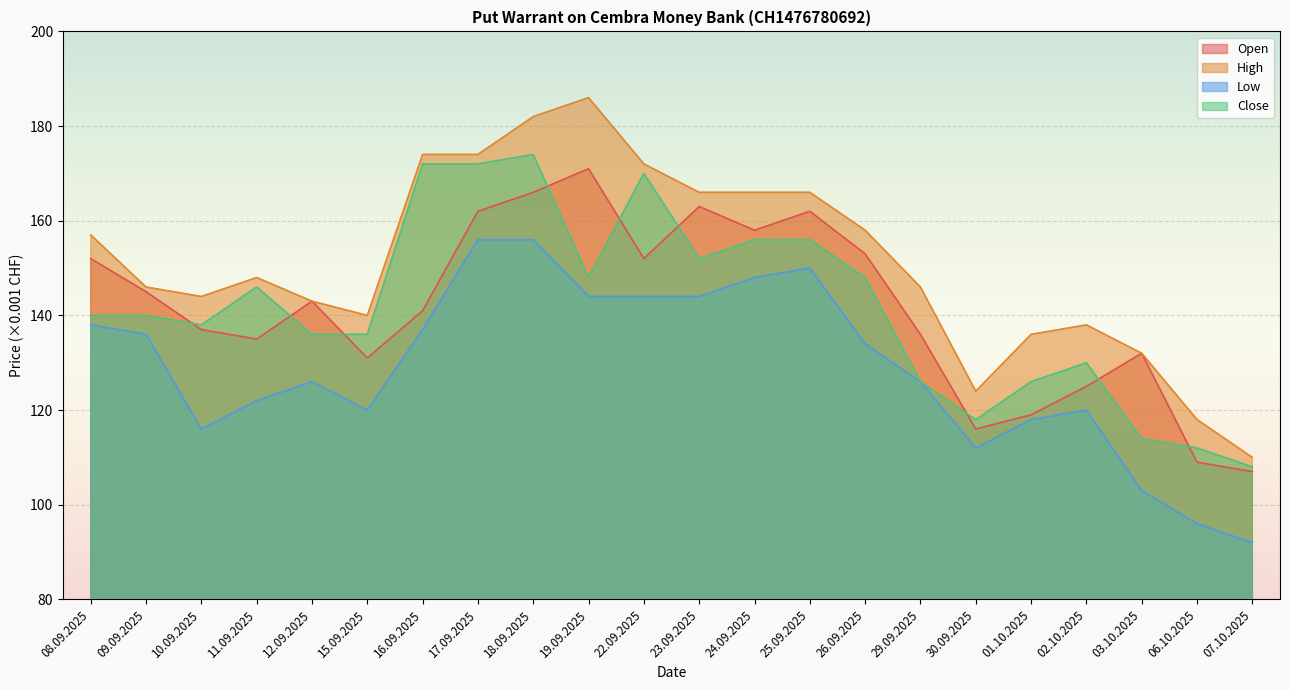

What is the total value across all series at 17.09.2025?

664